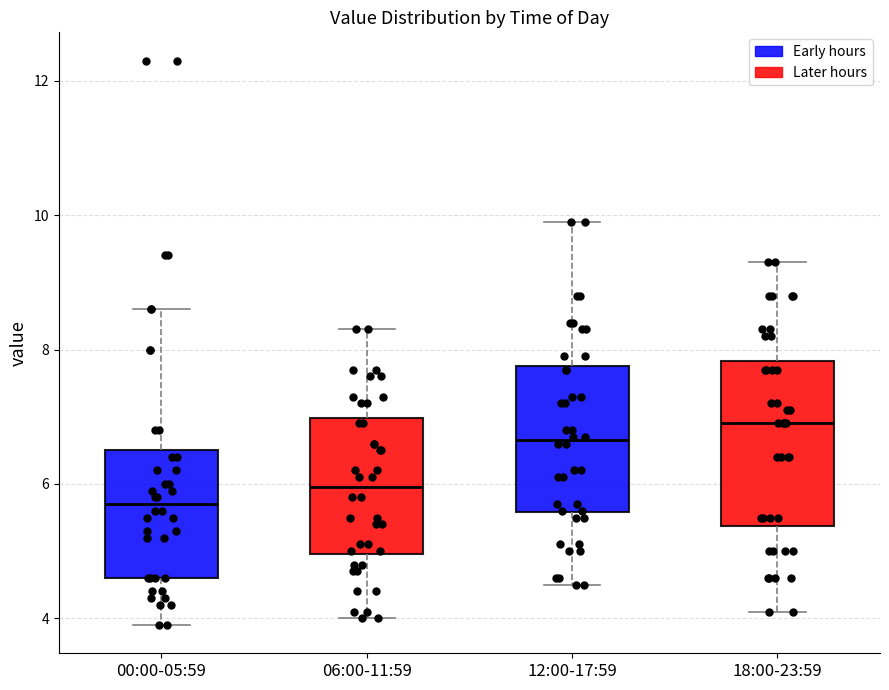

Which box is the tallest, from its lower edge to its upper edge?

18:00-23:59